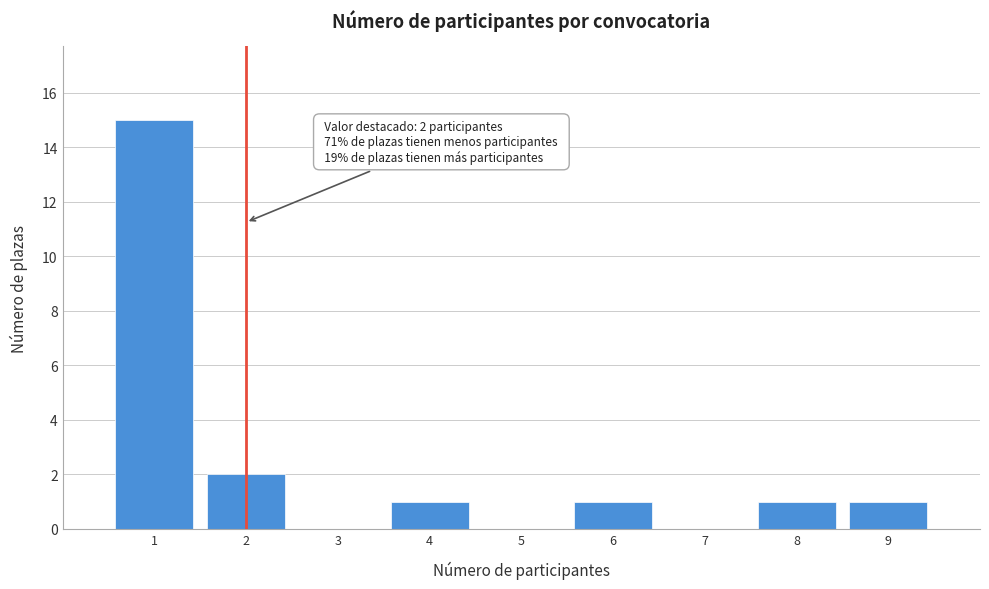

Over which range of the x-axis is the bar tallest?

0.5 to 1.5